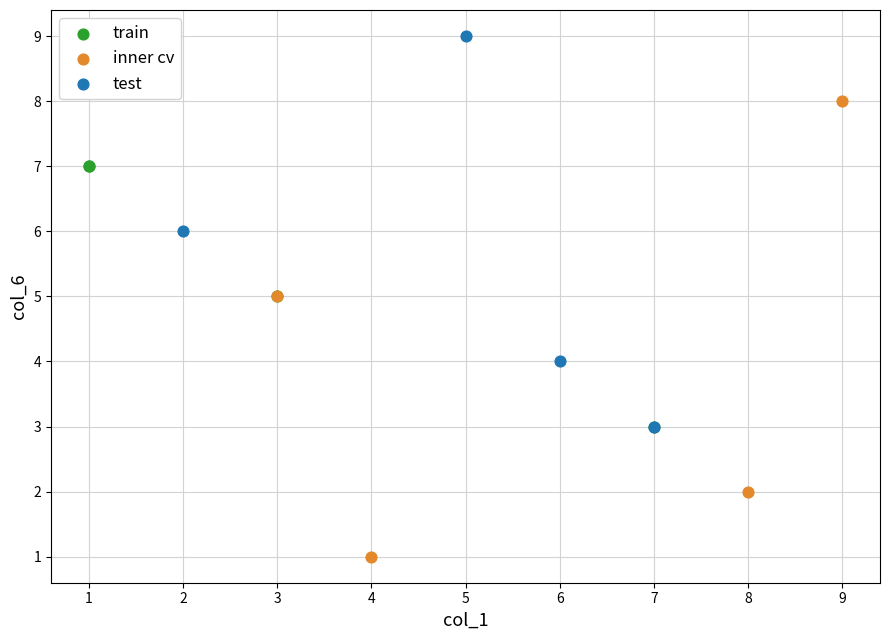

Which series contains the lowest Y value?

inner cv